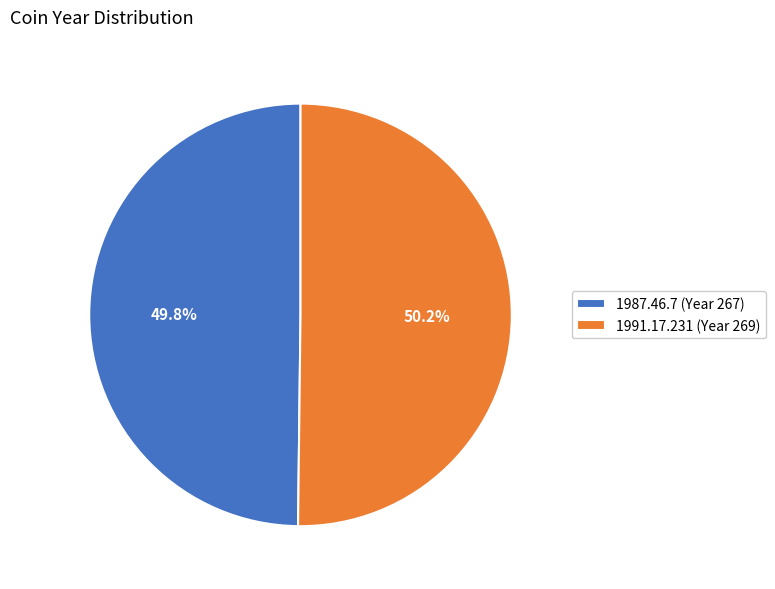

To the nearest percent, what percentage of the pie is 1991.17.231?

50%